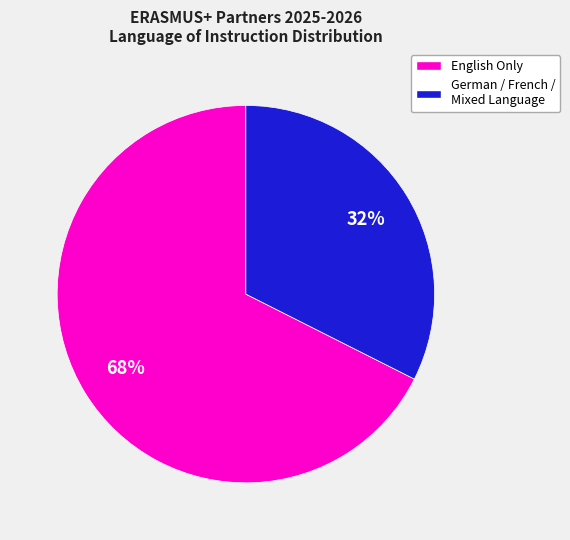

The German / French / Mixed Language slice represents 25% of the pie. True or false?

False